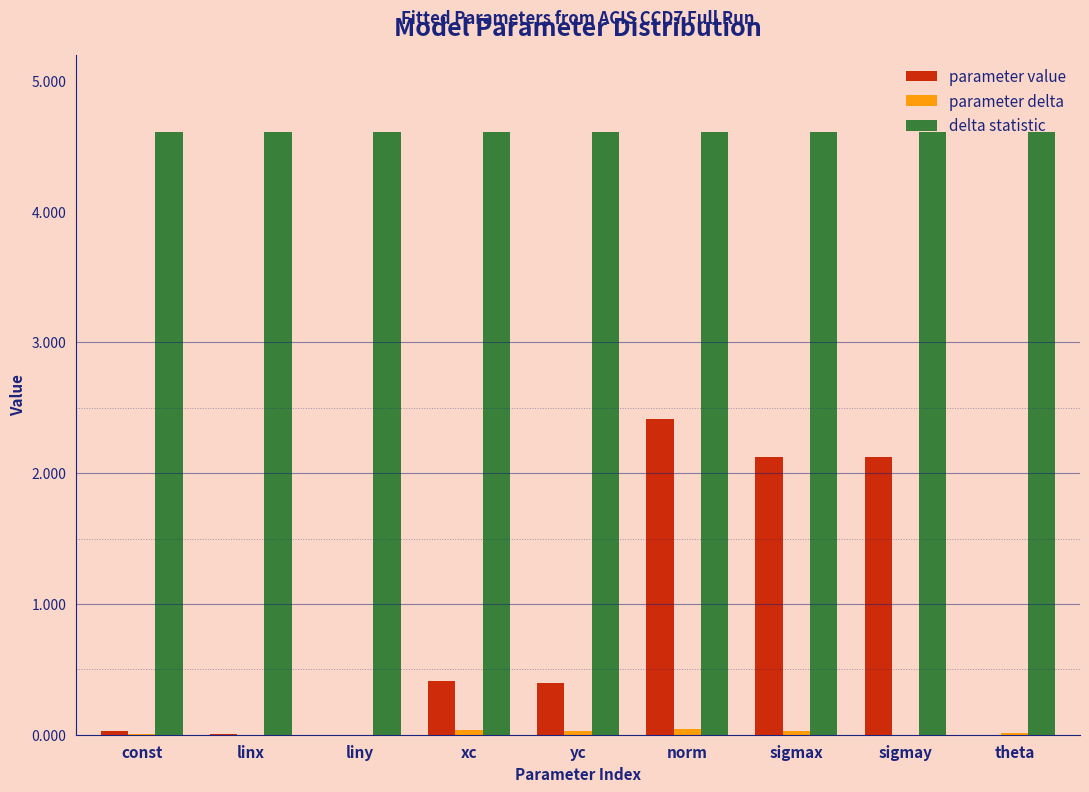

Is the value of parameter value at sigmax greater than the value of delta statistic at yc?

No